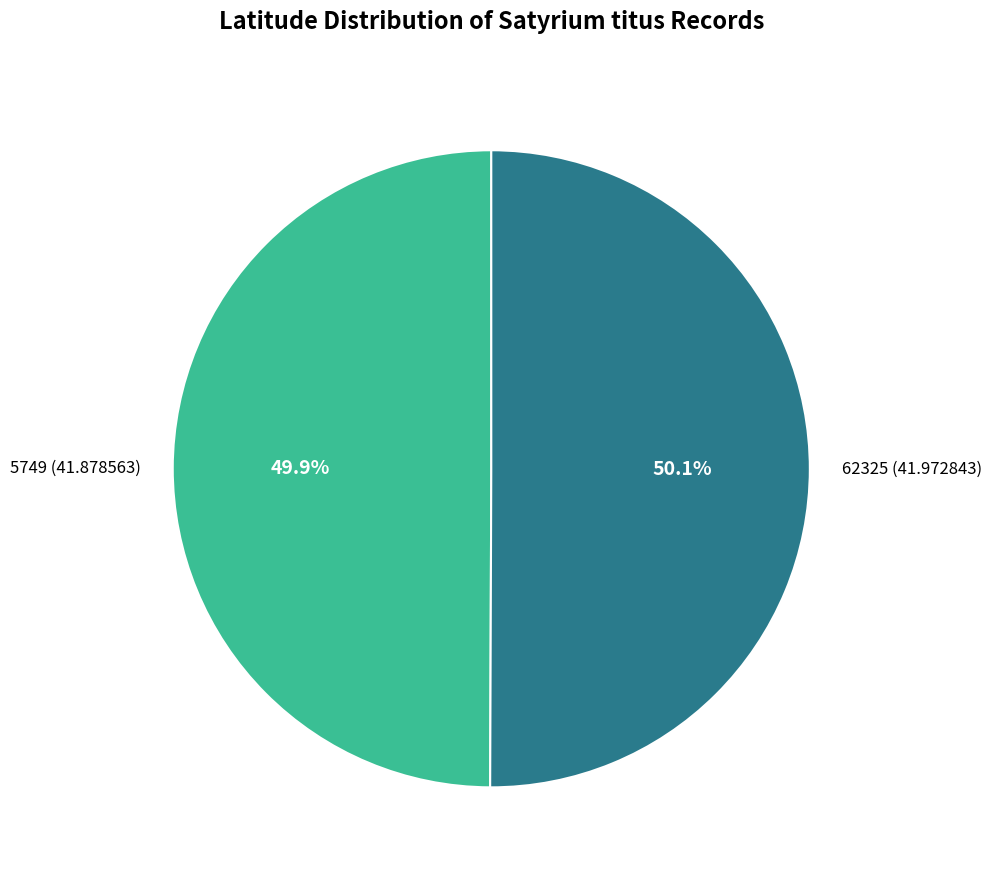

What is the total percentage of 5749 (41.878563) and 62325 (41.972843)?

100.0%